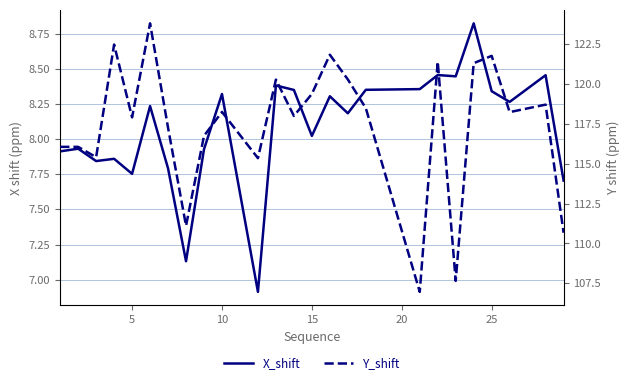

Is the value of X_shift at 7 greater than the value of Y_shift at 13?

No